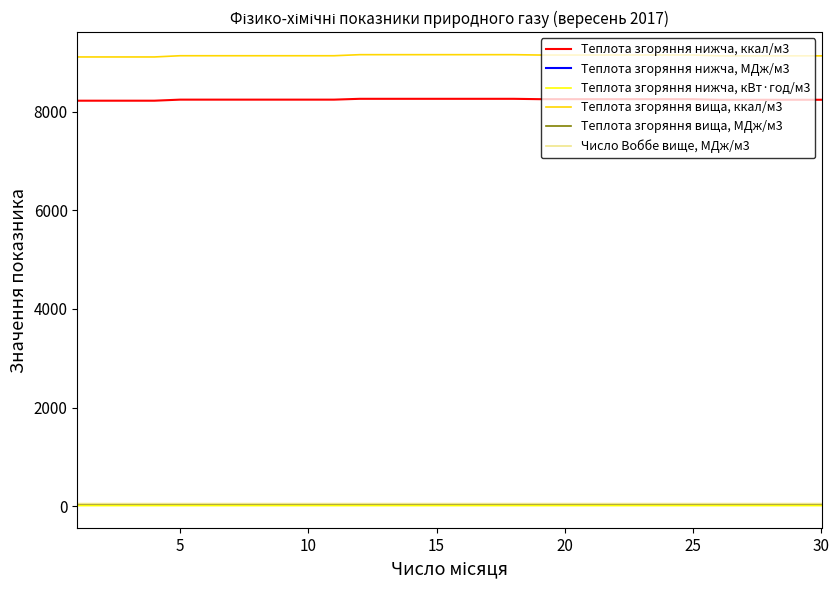

List the series in order of their peak value, lowest first.

Teплота згоряння нижча, кВт·год/м3, Teплота згоряння нижча, МДж/м3, Teплота згоряння вища, МДж/м3, Число Воббе вище, МДж/м3, Teплота згоряння нижча, ккал/м3, Teплота згоряння вища, ккал/м3